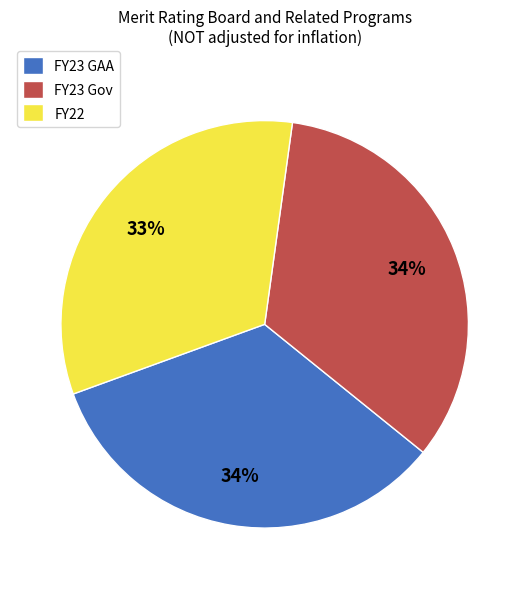

How many segments does this pie chart have?

3